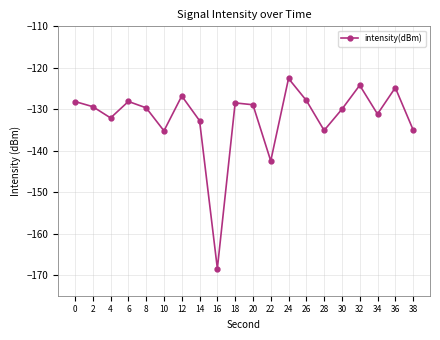

At which label is the value closest to -145?

22